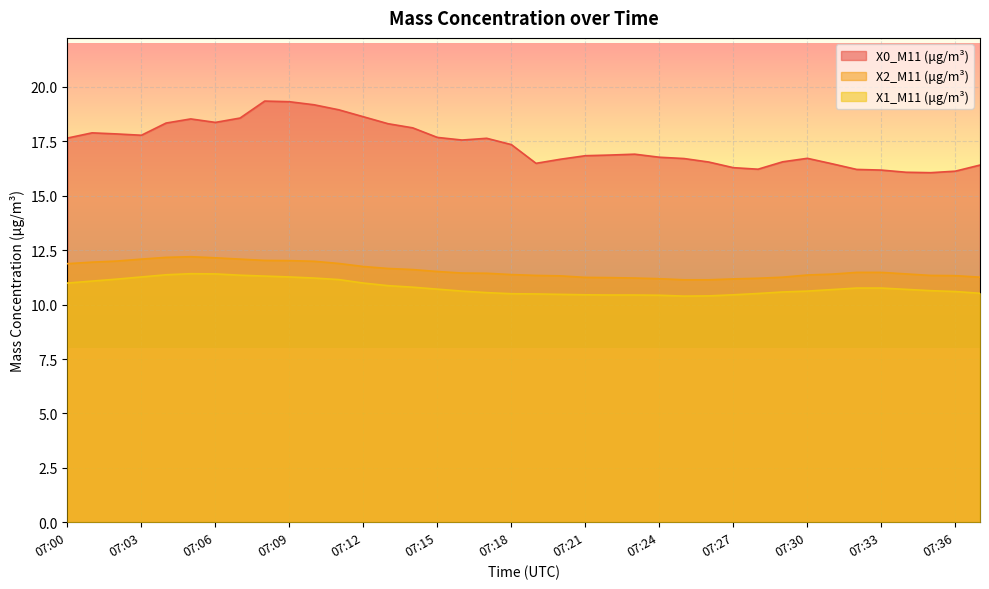

Rank the series at 07:00 from highest to lowest value.

X0_M11 (μg/m³), X2_M11 (μg/m³), X1_M11 (μg/m³)